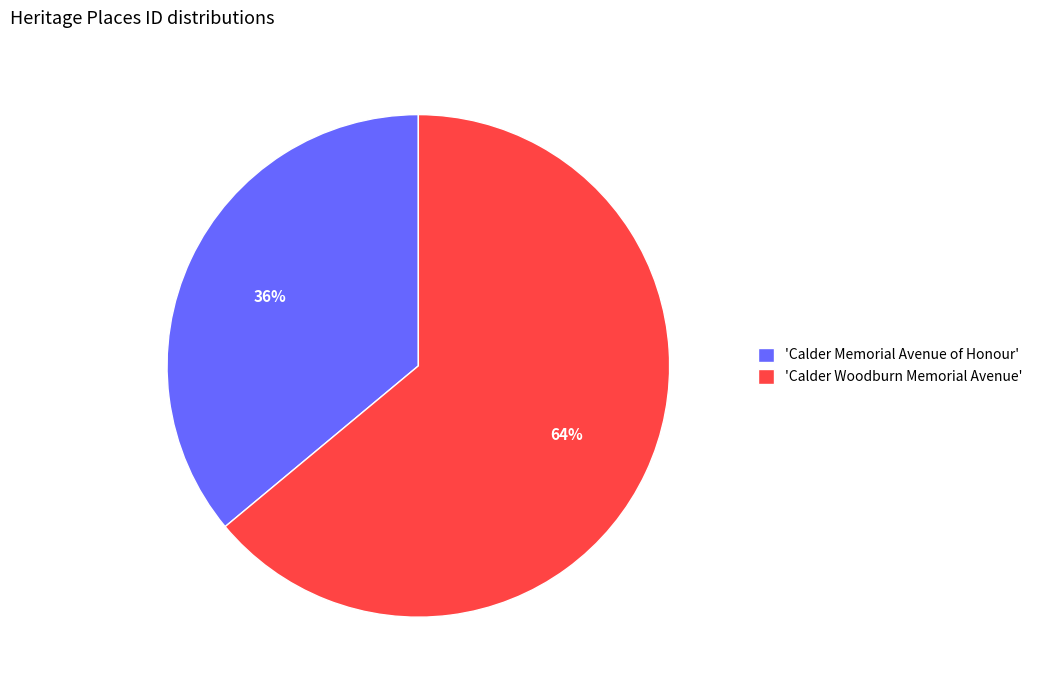

Is it true that 'Calder Memorial Avenue of Honour' is 48% of the pie?

False